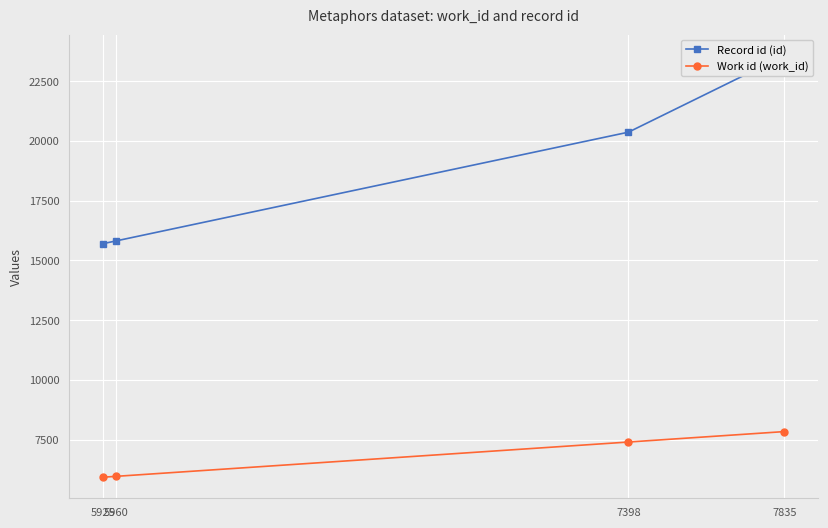

What are all the series names shown in the legend?

Record id (id), Work id (work_id)